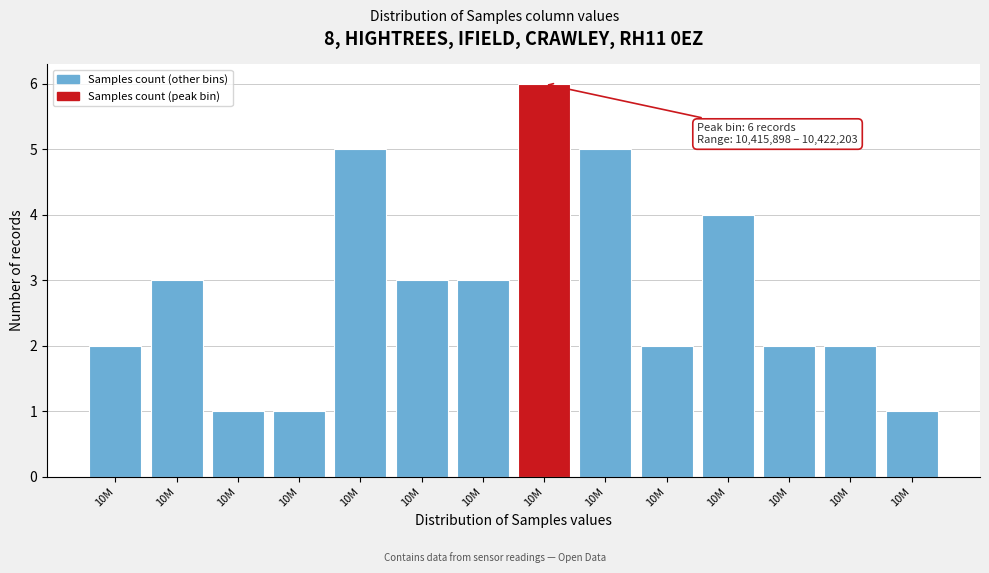

Count the number of data series in this chart.

1